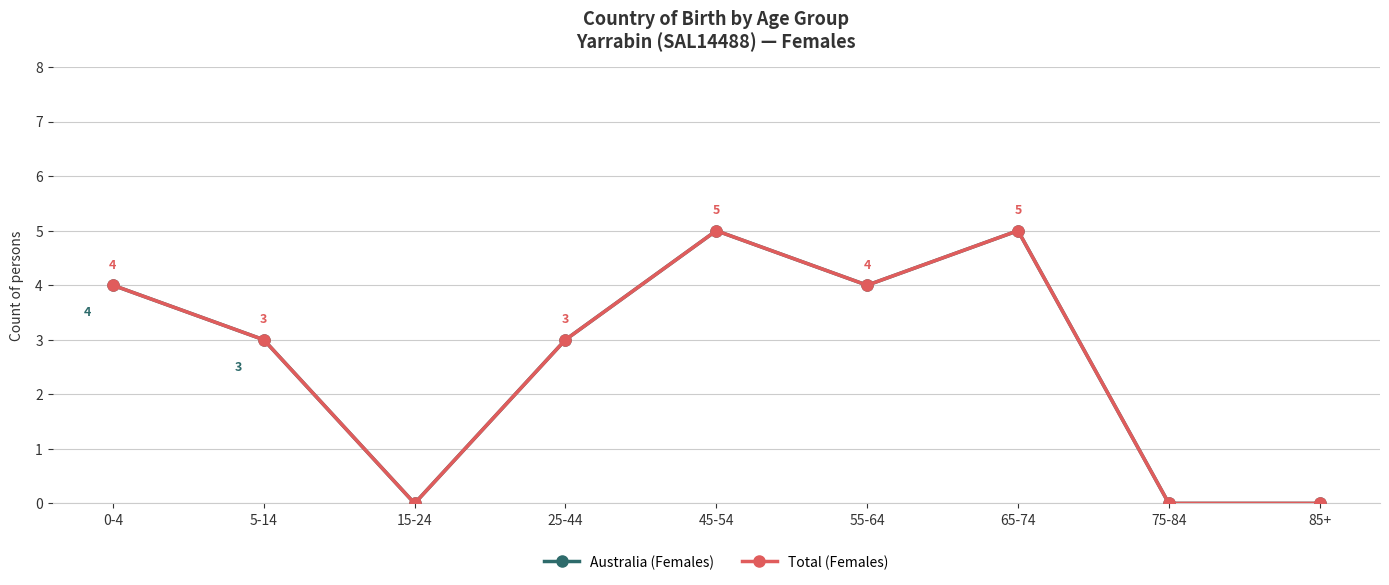

At which label does Australia (Females) reach its peak?

45-54